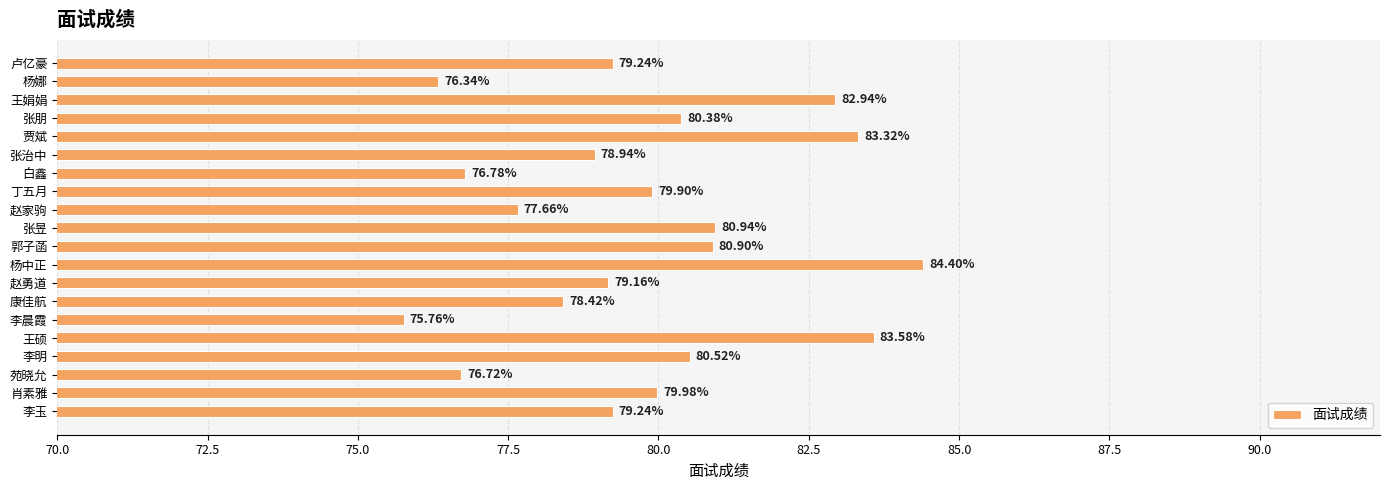

Where is the data nearest to the value 80?

肖素雅